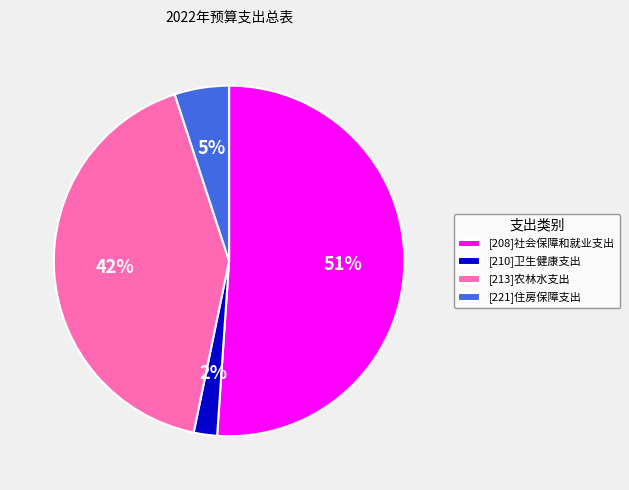

Do [210]卫生健康支出 and [221]住房保障支出 together represent more than half of the pie?

No